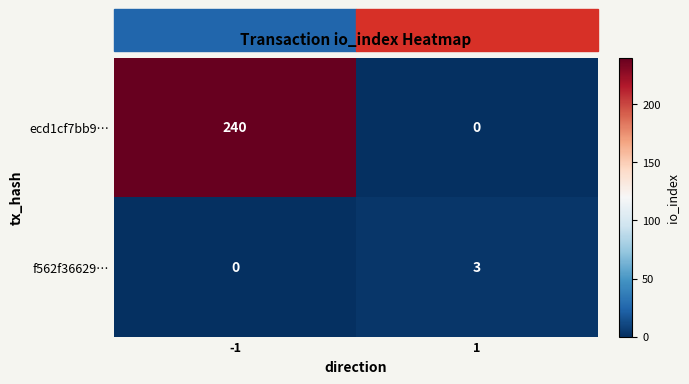

At how many categories does at least one series exceed 234?

1